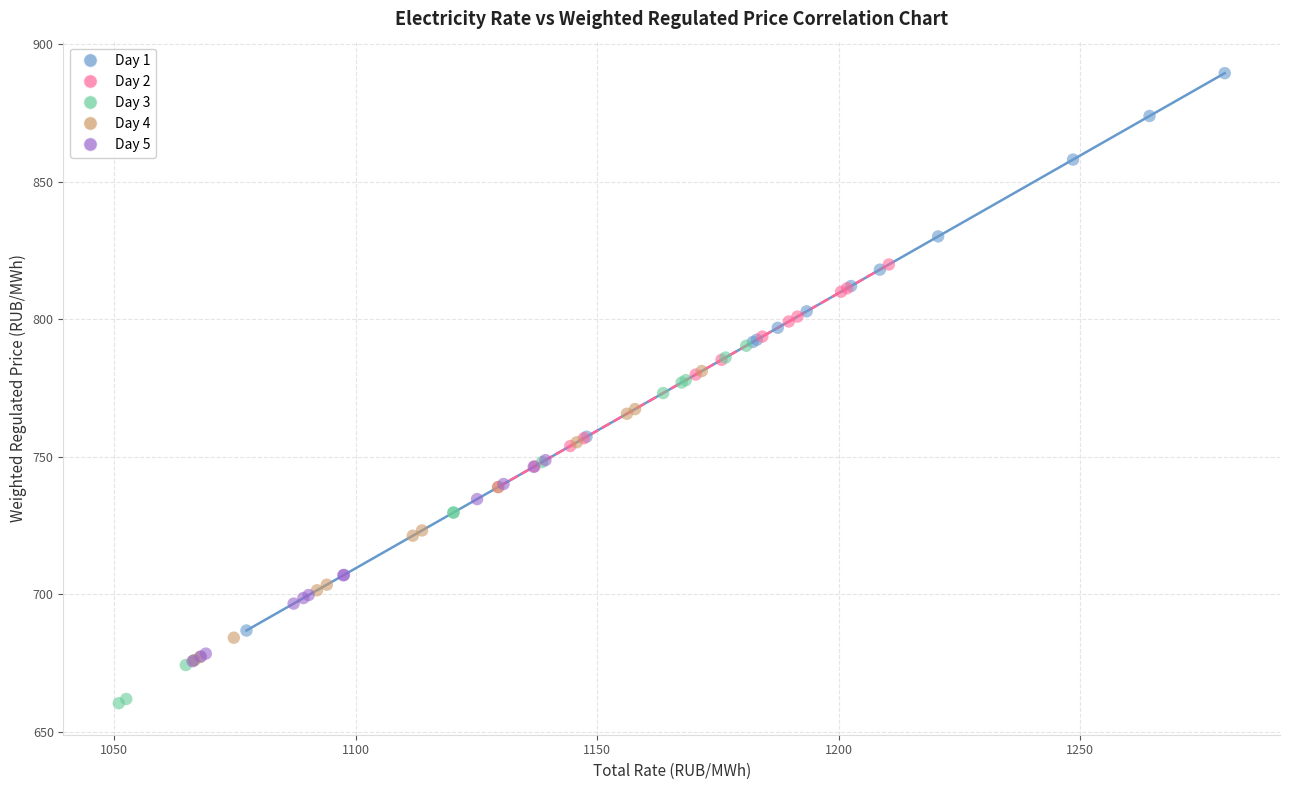

Which series contains the highest Y value?

Day 1